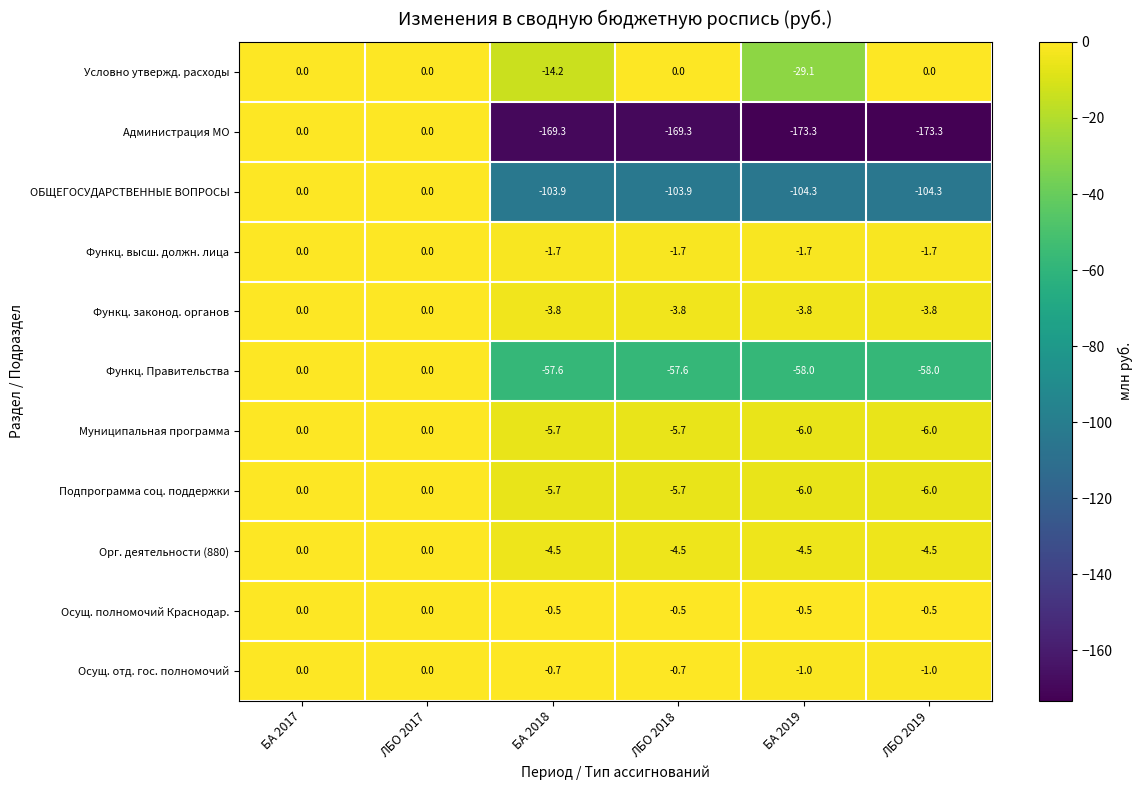

Which series has the largest total across all categories?

Осущ. полномочий Краснодар.